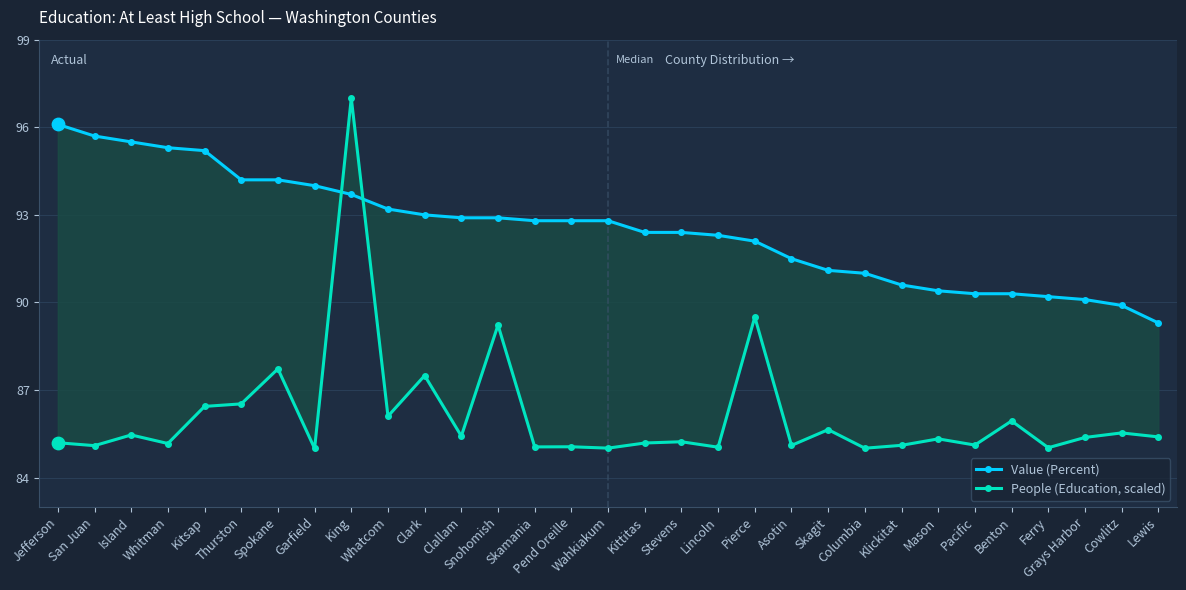

What is the total value across all series at Spokane?

181.9